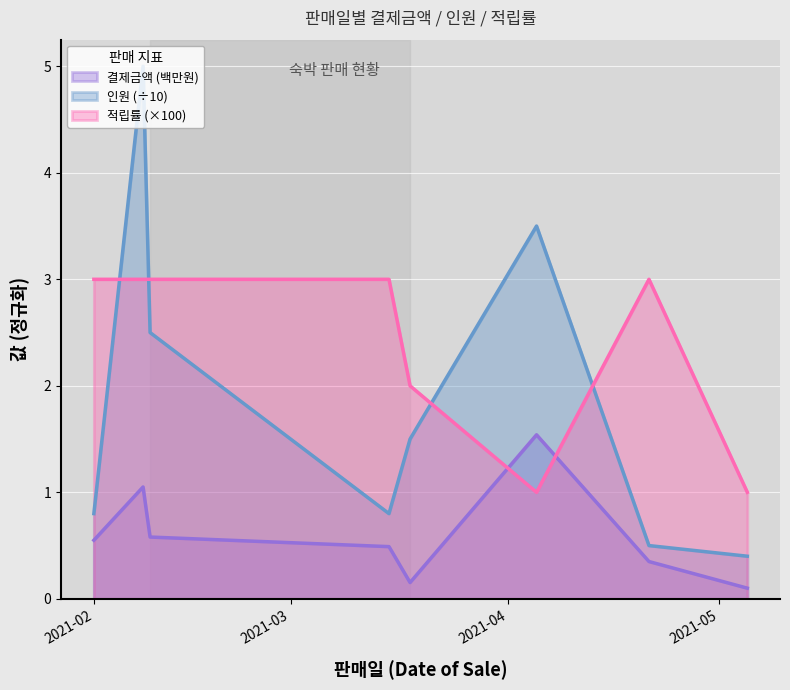

True or false: 인원 and 결제금액 cross at least once.

False